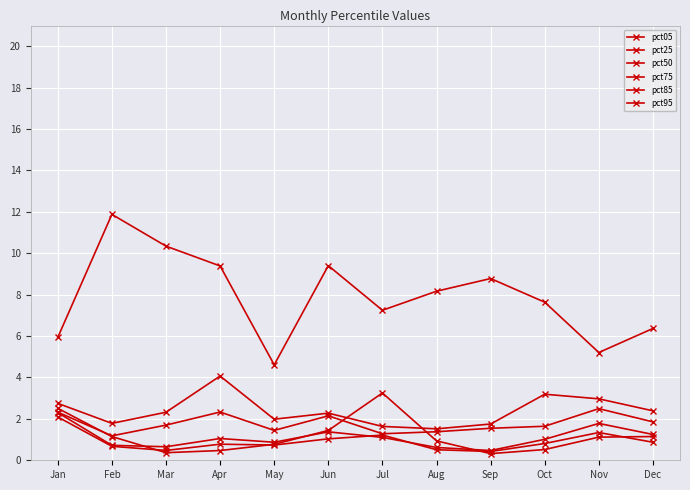

Which series has the largest total across all categories?

pct95